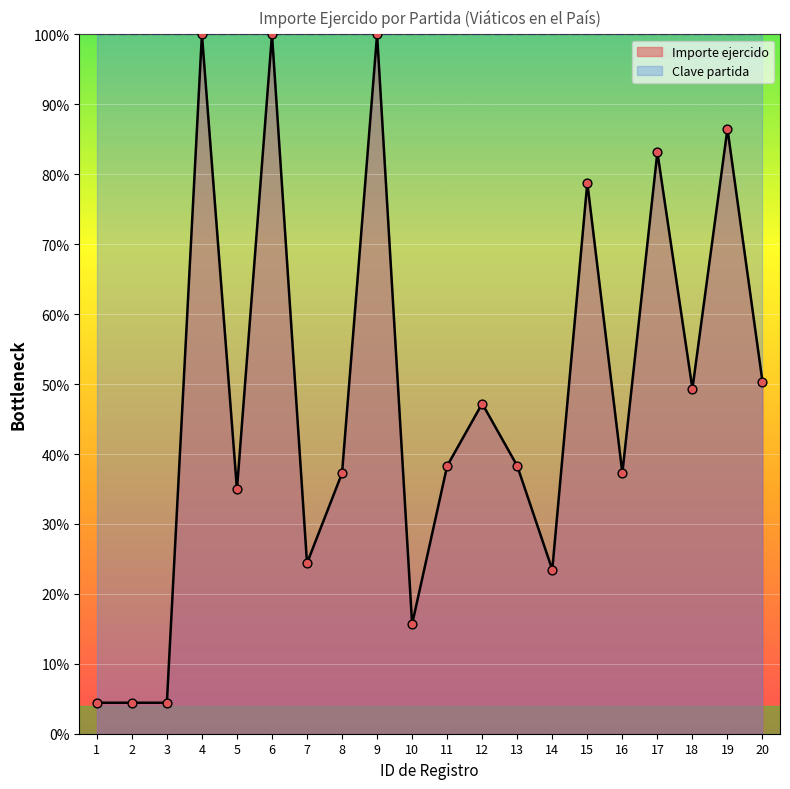

Which has a higher value, 14 or 5?

5